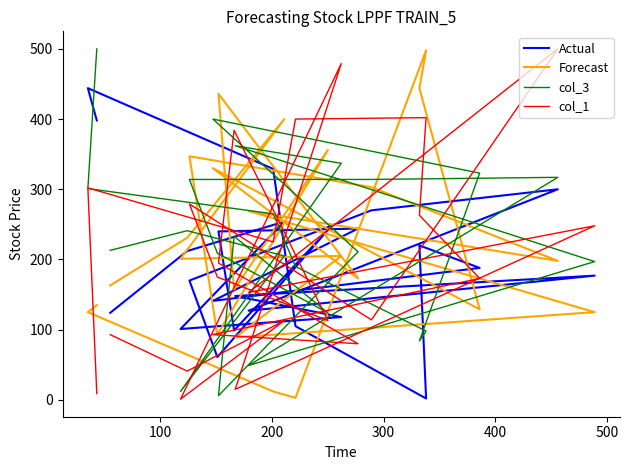

Where do Forecast and col_1 first cross each other?

300 and 400